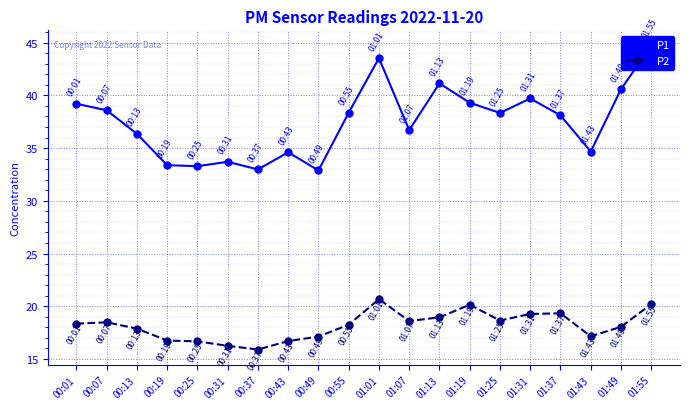

Which category has the lowest value in the P2 series?

00:37